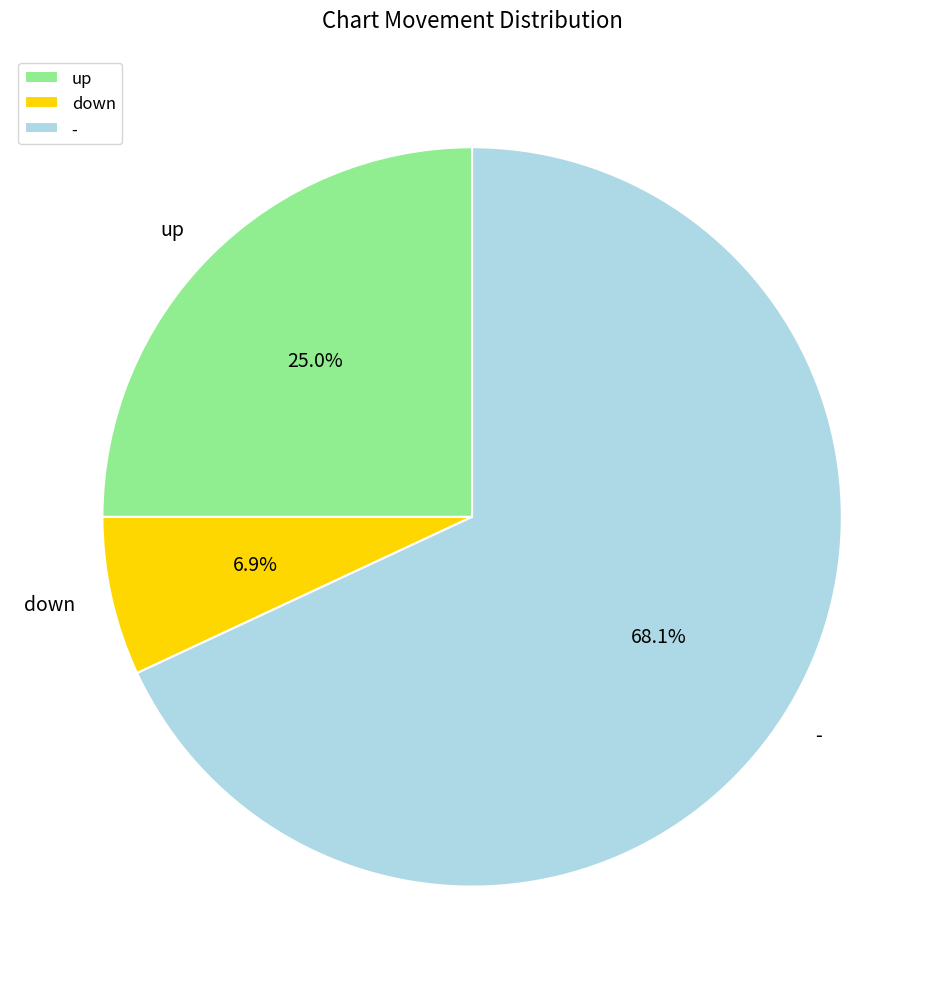

Which slice represents more than half of the pie?

-